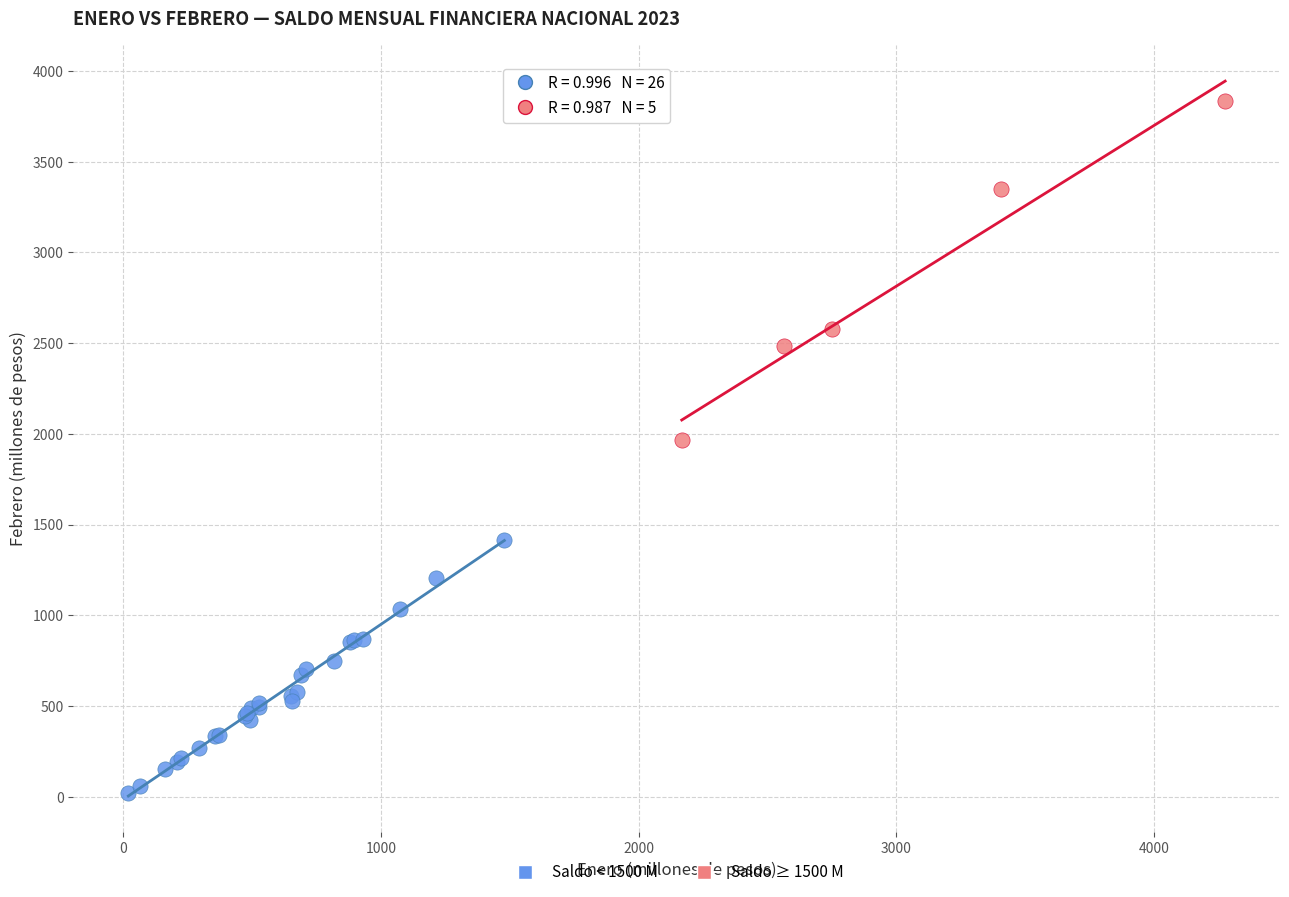

Which series contains the lowest Y value?

Saldo < 1500 M